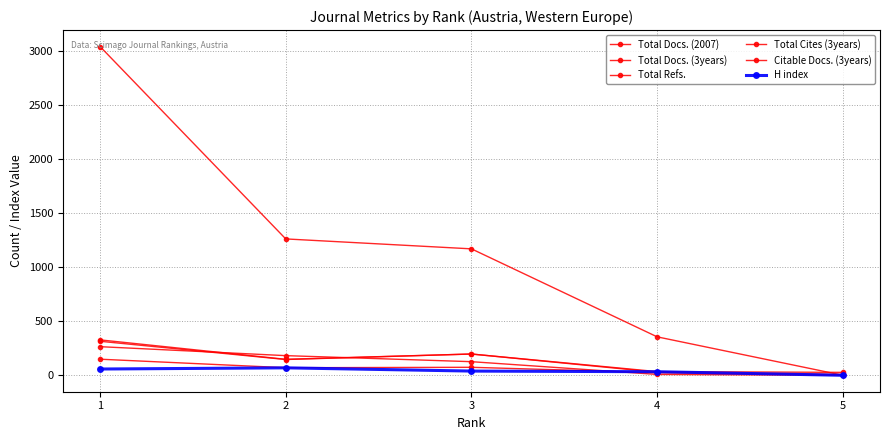

Does the chart have visible grid lines?

Yes